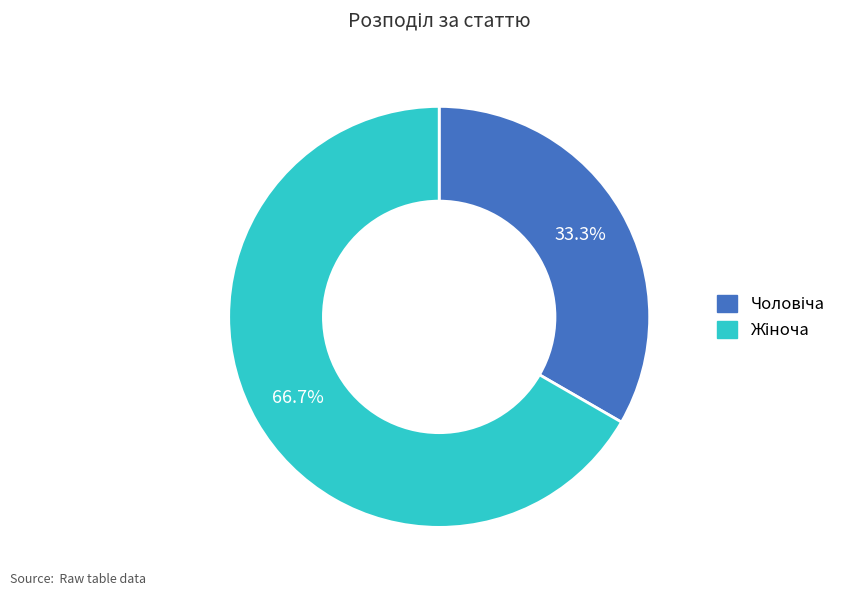

What percentage is the Чоловіча slice, to the nearest percent?

33%